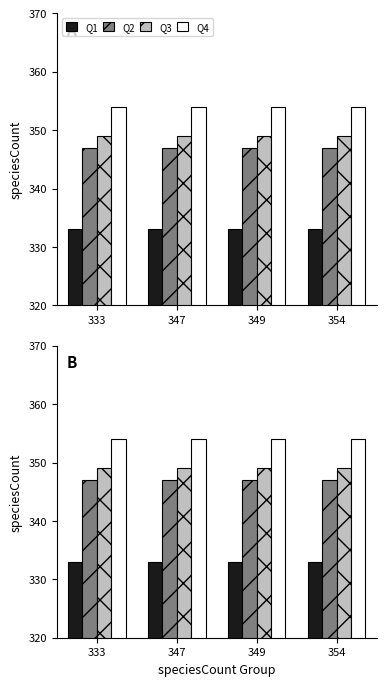

What is the total value across all series at 347?

1383